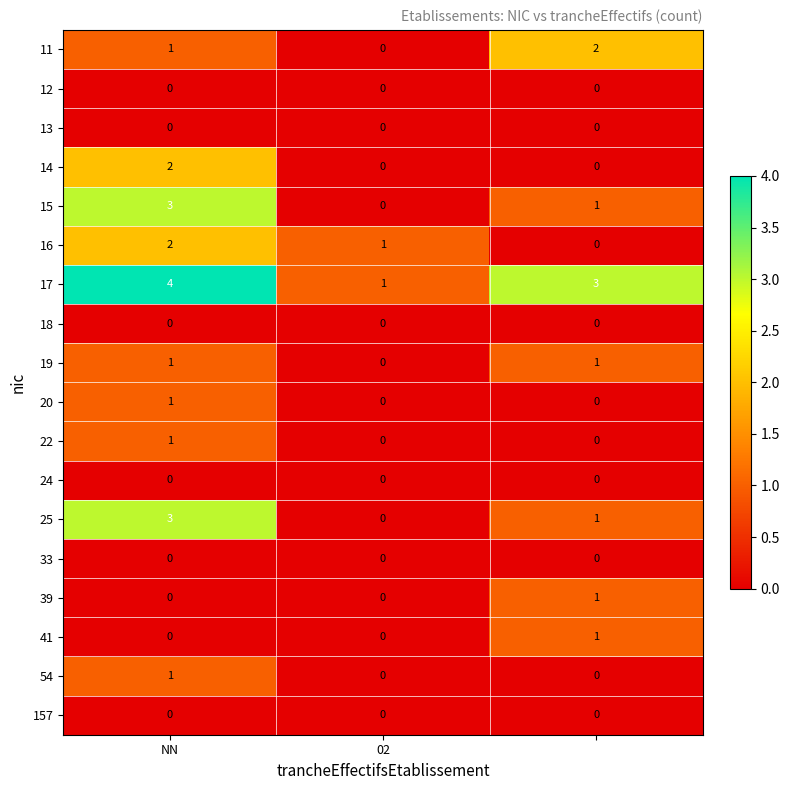

How many 16 values are between 0 and 2?

3